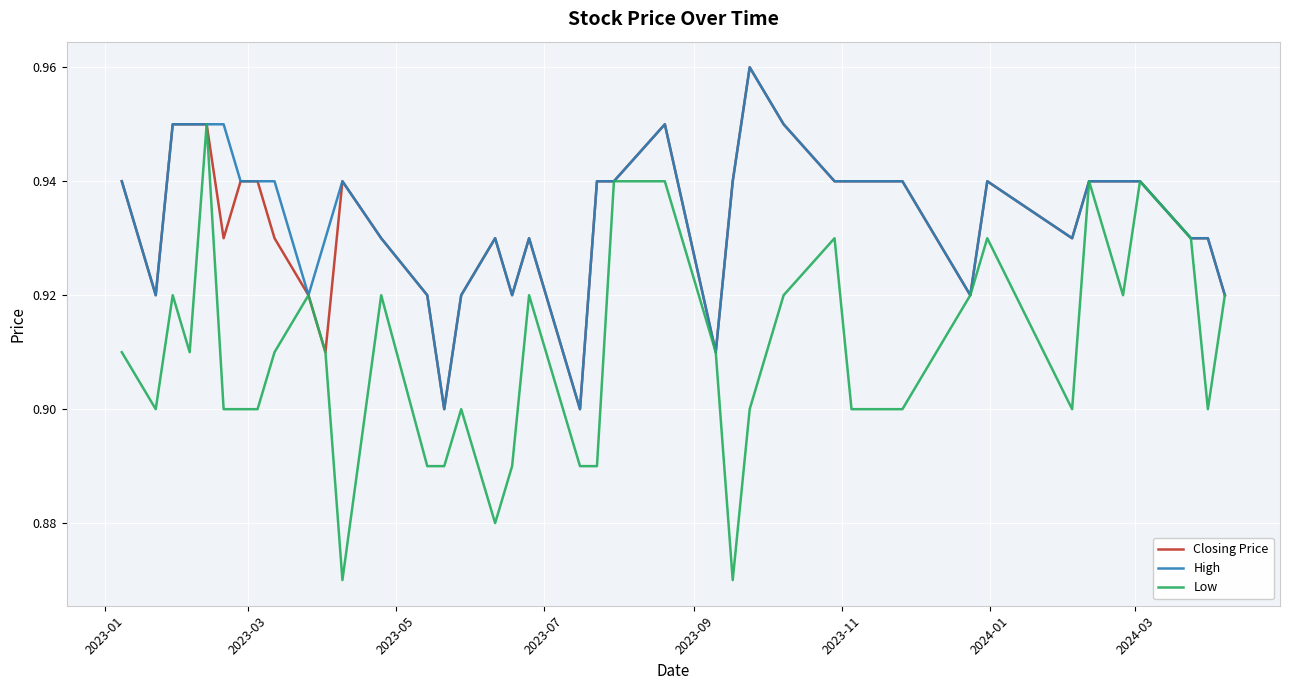

Which series has the widest spread of values?

Low